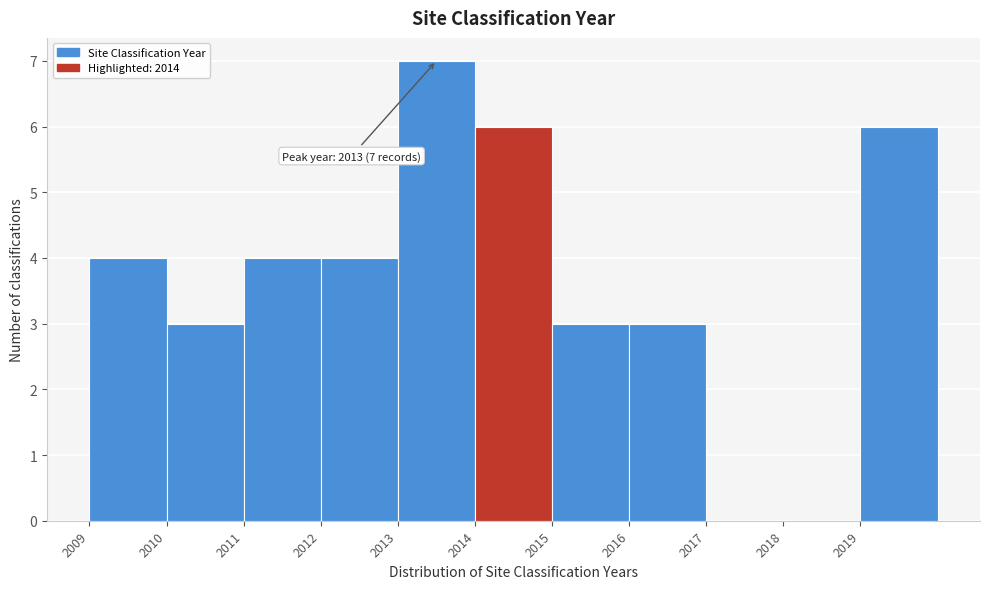

Which range on the x-axis has the tallest bar?

2013 to 2014